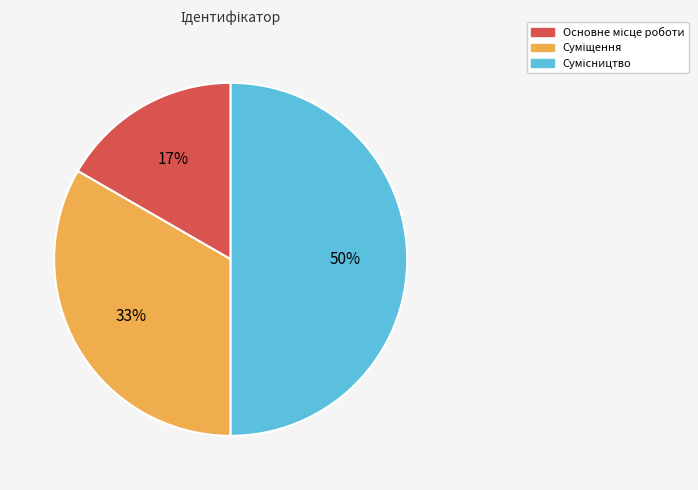

To the nearest percent, what is the difference between the largest and smallest slice percentages?

33%